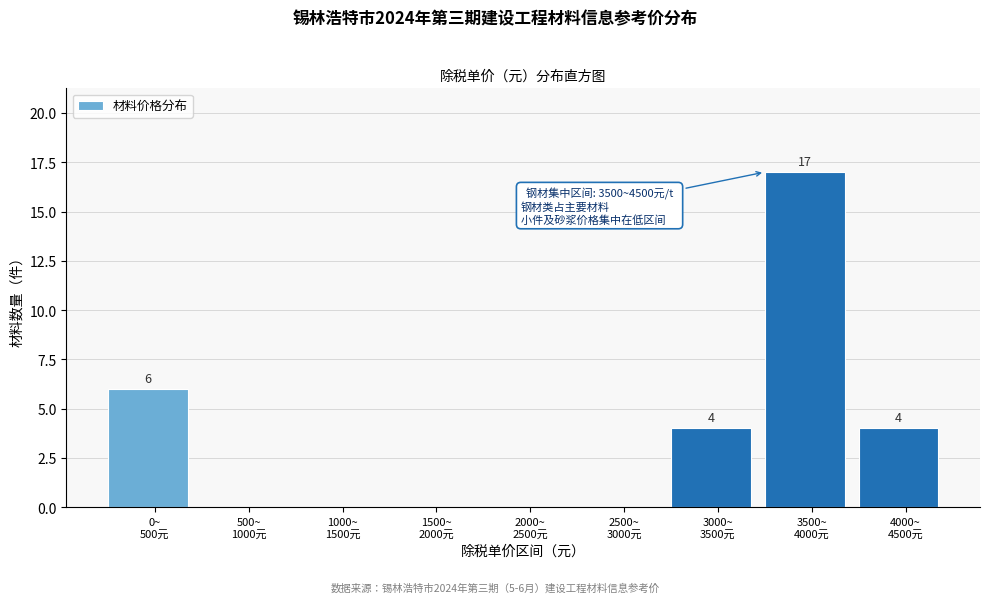

What is the sum of all values?

31